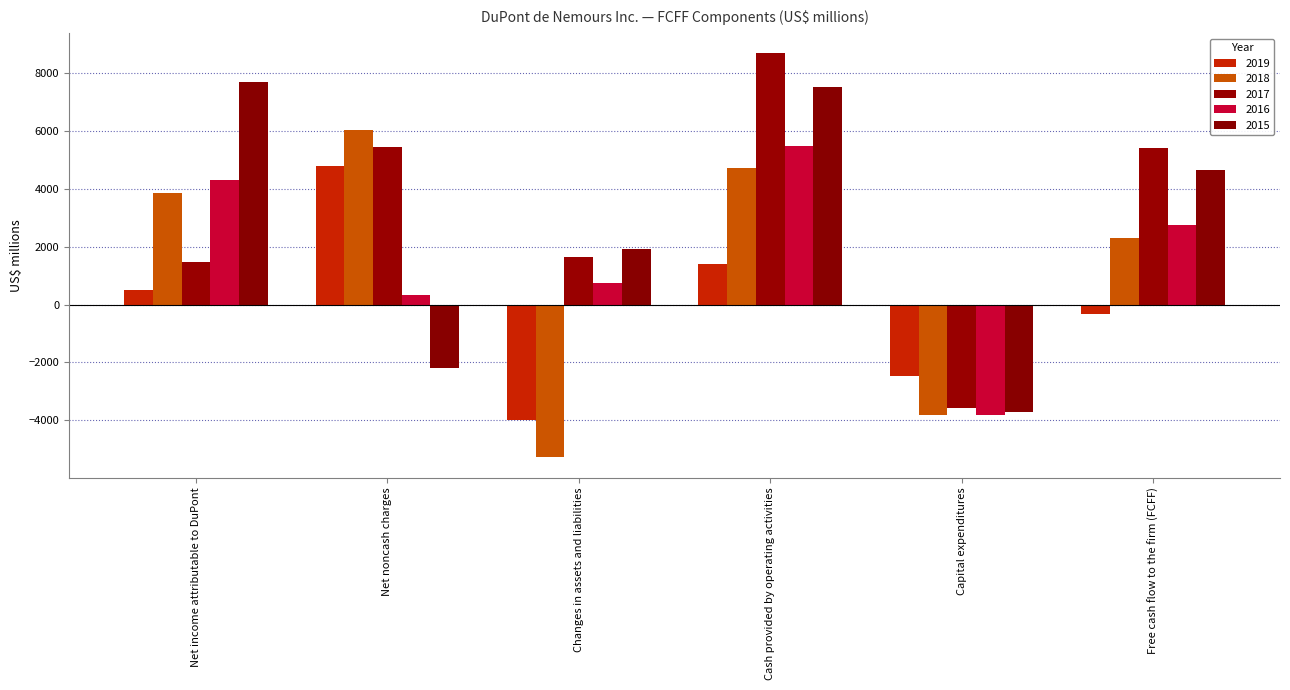

Reading left to right, list all the values displayed in this chart.

2019: 498	4789	-3980	1409	-2472	-322
2018: 3844	6021	-5289	4731	-3837	2294
2017: 1460	5447	1656	8695	-3570	5431
2016: 4318	322	752	5478	-3804	2751
2015: 7685	-2194	1927	7516	-3703	4658